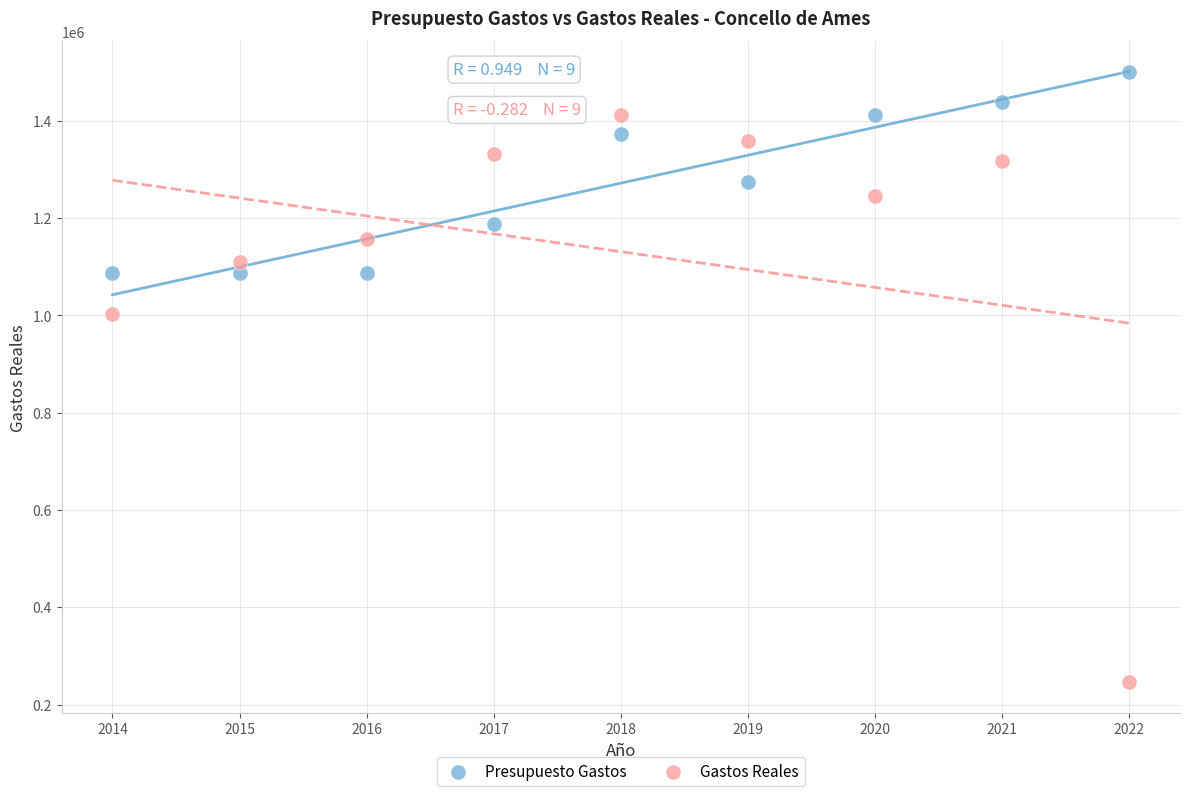

Which series has the widest spread of Y values?

Gastos Reales